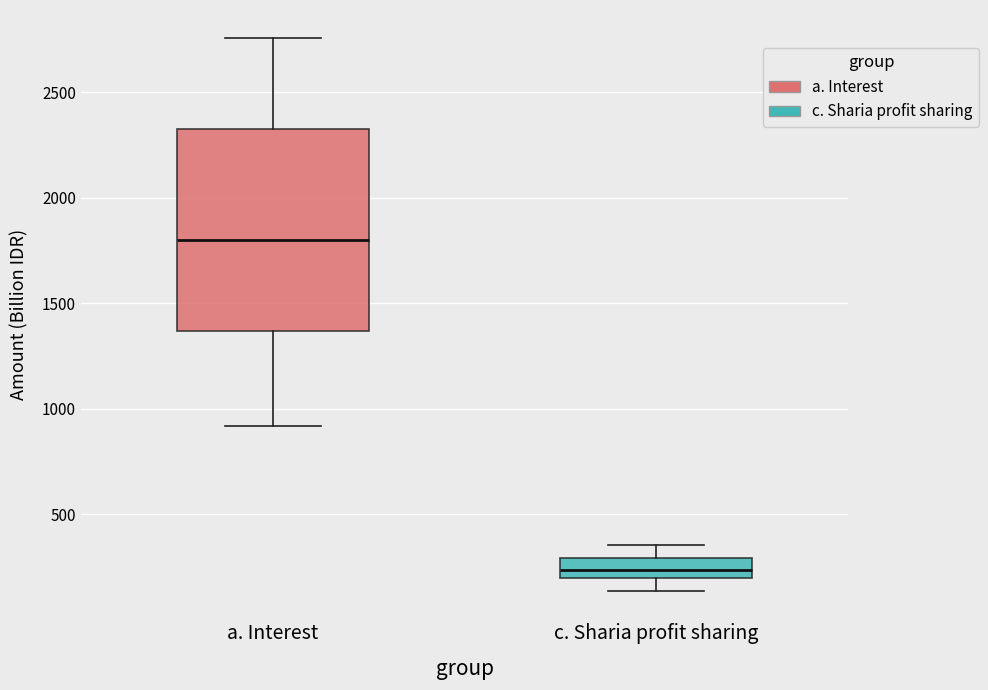

Which box has the lowest median line?

c. Sharia profit sharing